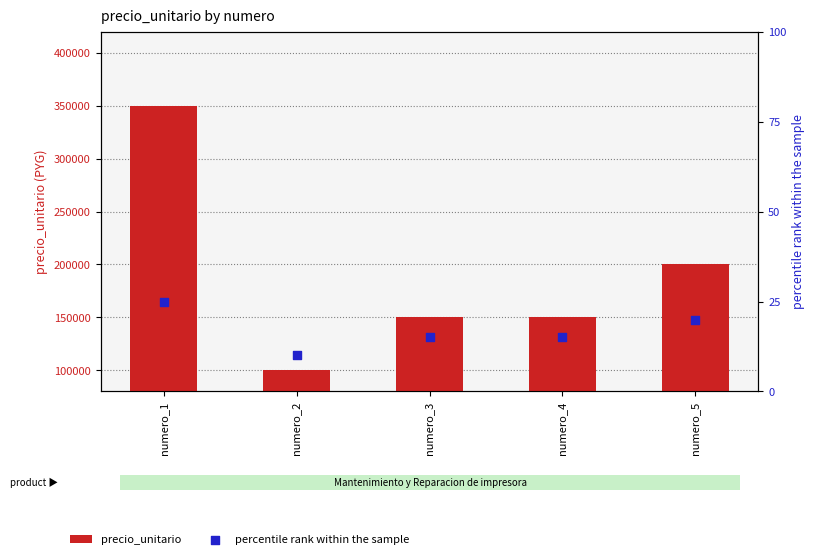

What is the total value across all series at numero_5?

200020